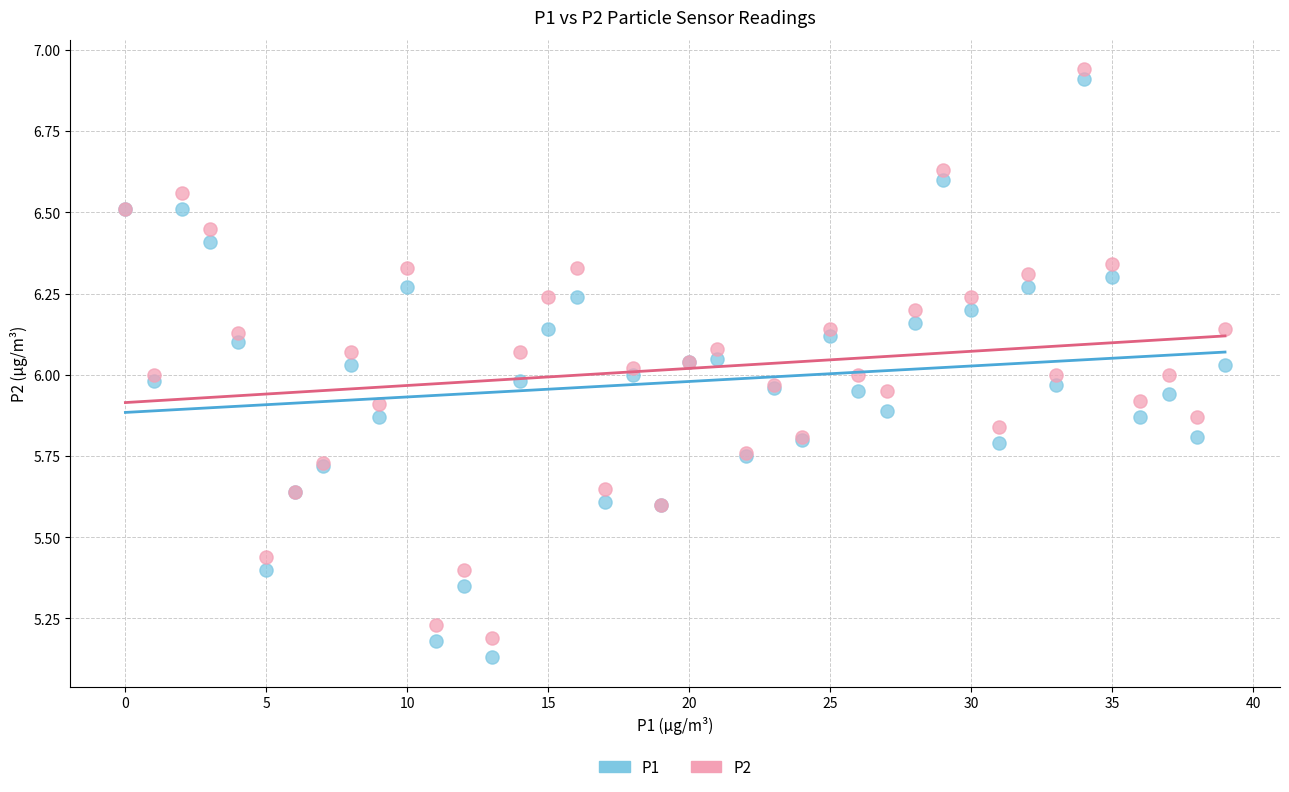

Which series has the widest spread of Y values?

P1